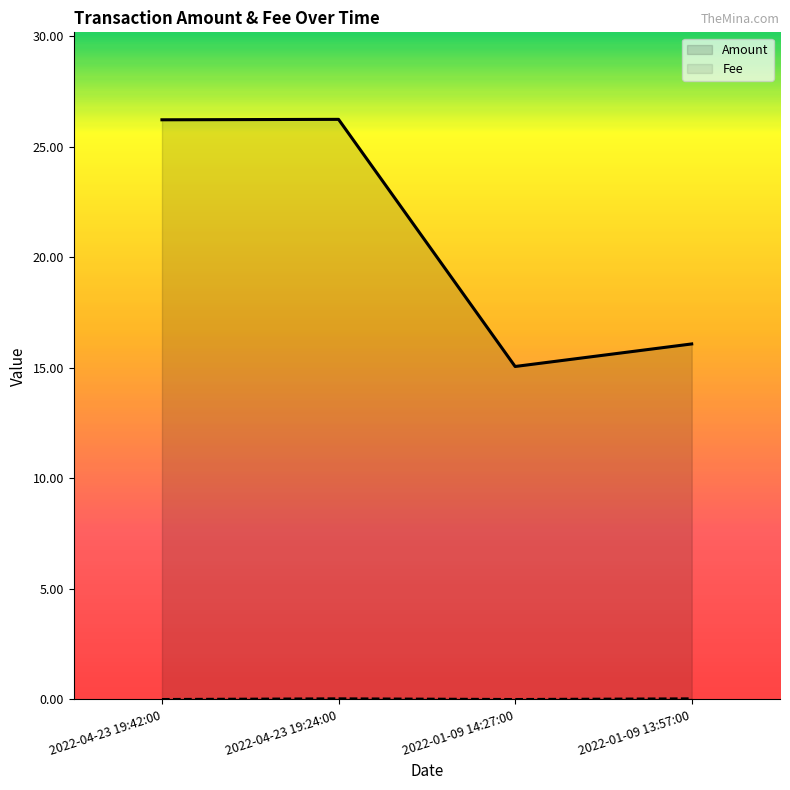

Is the value of Amount at 2022-04-23 19:42:00 greater than the value of Fee at 2022-04-23 19:24:00?

Yes